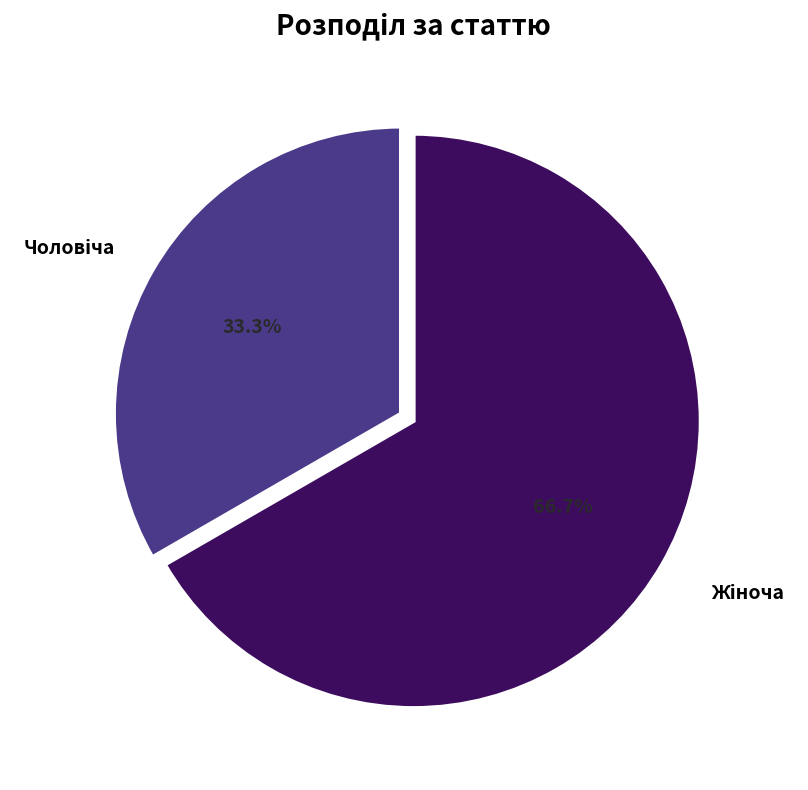

Is there a majority slice in this chart?

Yes